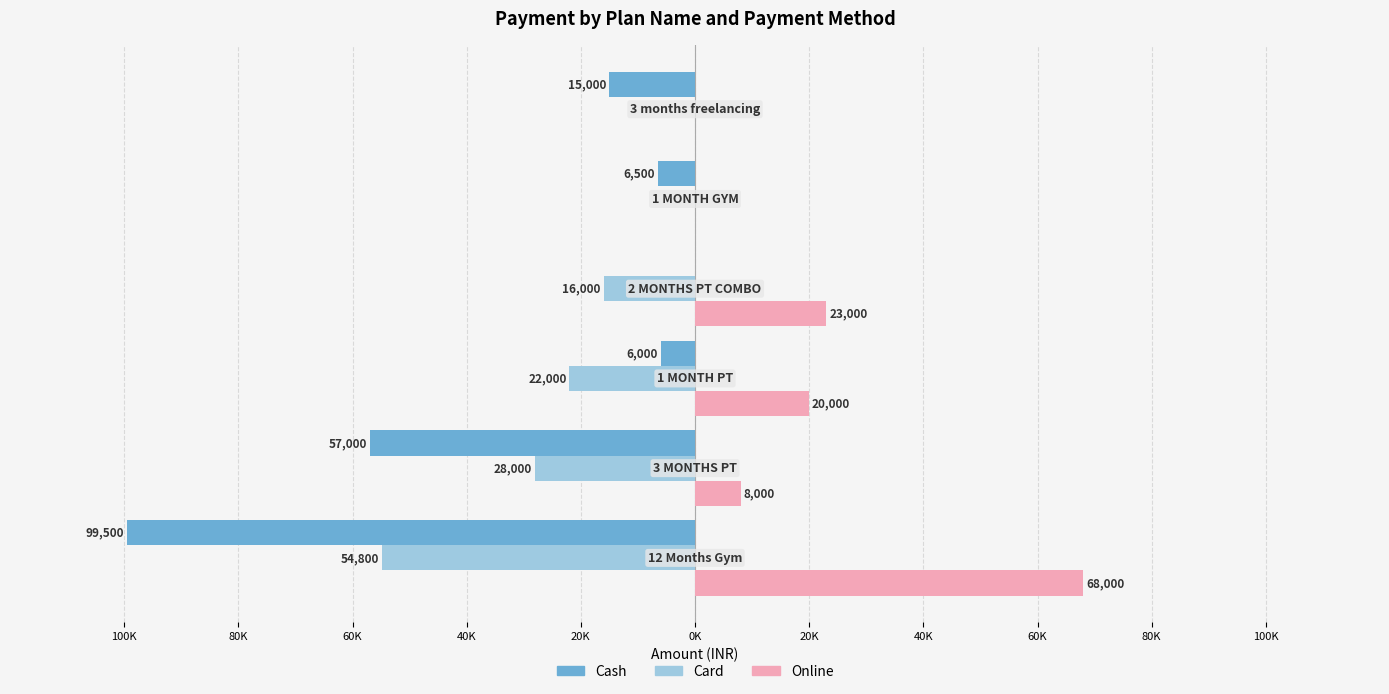

Reading left to right, what are all the values shown in this chart?

Cash: -99500	-57000	-6000	0	-6500	-15000
Card: -54800	-28000	-22000	-16000	0	0
Online: 68000	8000	20000	23000	0	0